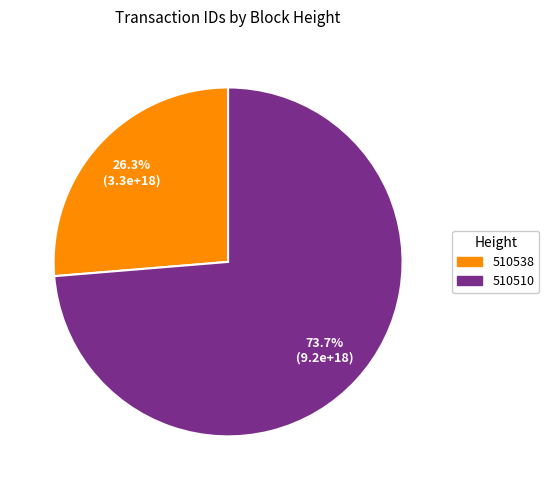

Which category accounts for the majority?

510510